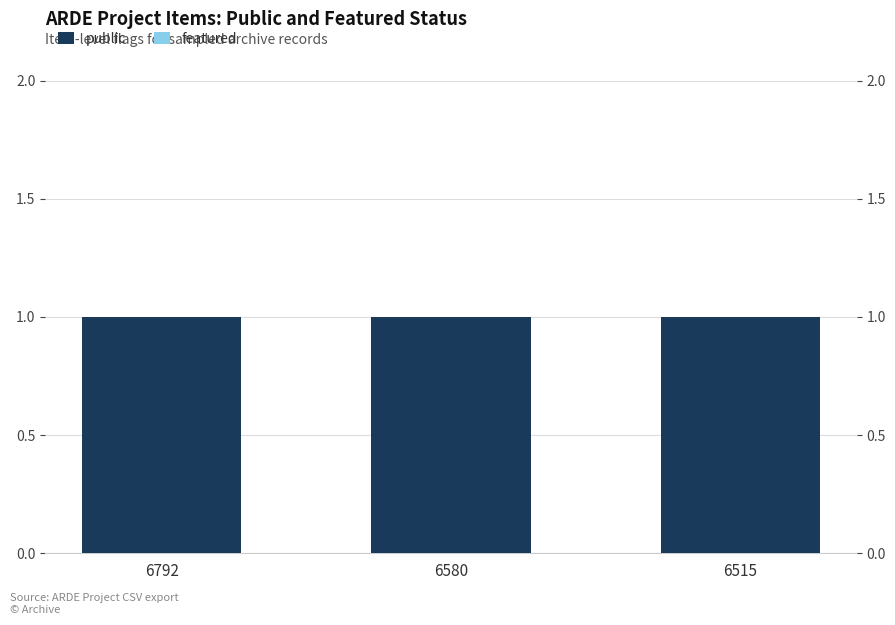

Reading left to right, transcribe all the data shown in this chart.

public: 1	1	1
featured: 0	0	0